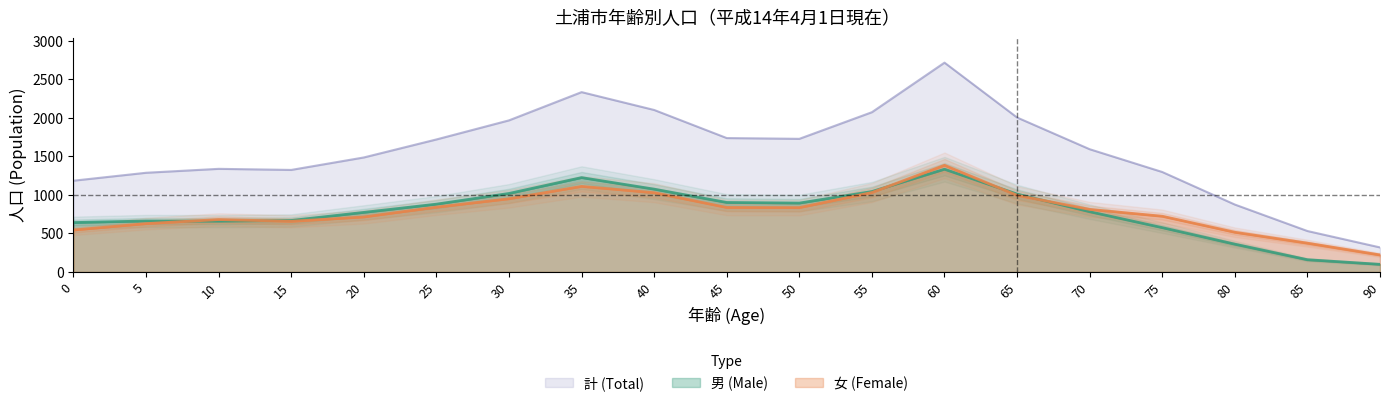

What value does the 計 (Total) series have at 25, to the nearest 50?

1700